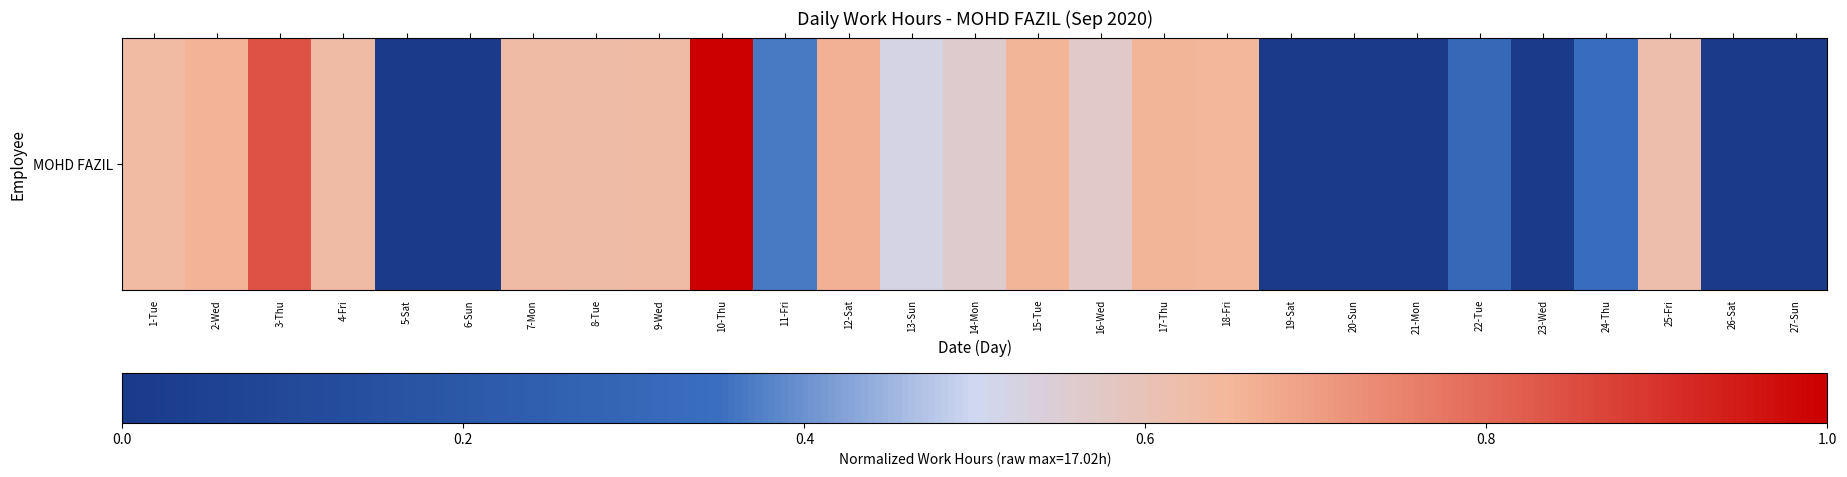

Reading left to right, transcribe all the data shown in this chart.

0.6	0.7	0.8	0.6	0.0	0.0	0.6	0.6	0.6	1.0	0.4	0.7	0.5	0.6	0.7	0.6	0.7	0.6	0.0	0.0	0.0	0.3	0.0	0.3	0.6	0.0	0.0